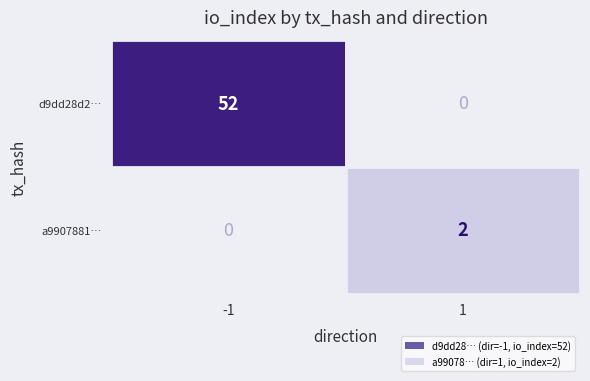

The a9907881… series shows 1 at -1. True or false?

False